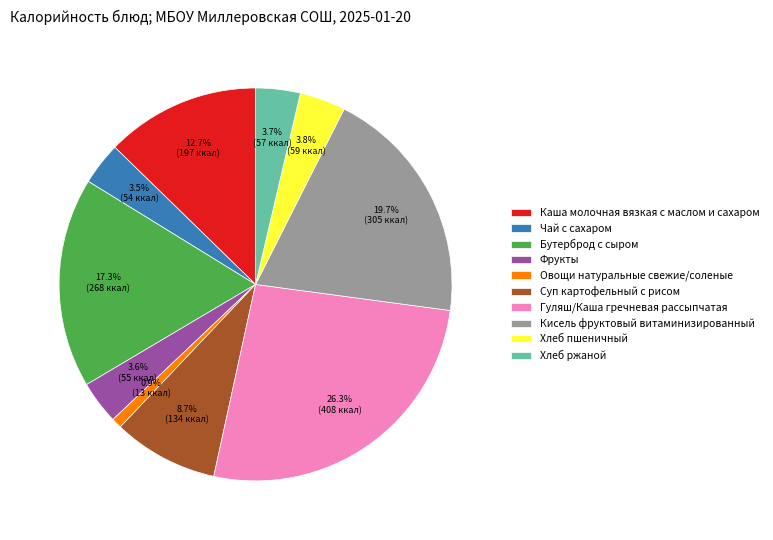

To the nearest percent, what is the combined percentage of Хлеб пшеничный and Бутерброд с сыром?

21%